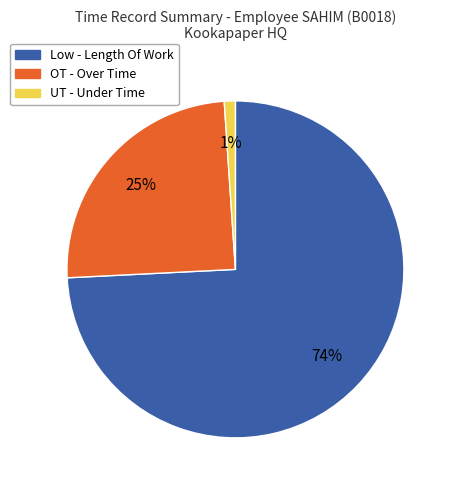

How many segments does this pie chart have?

3